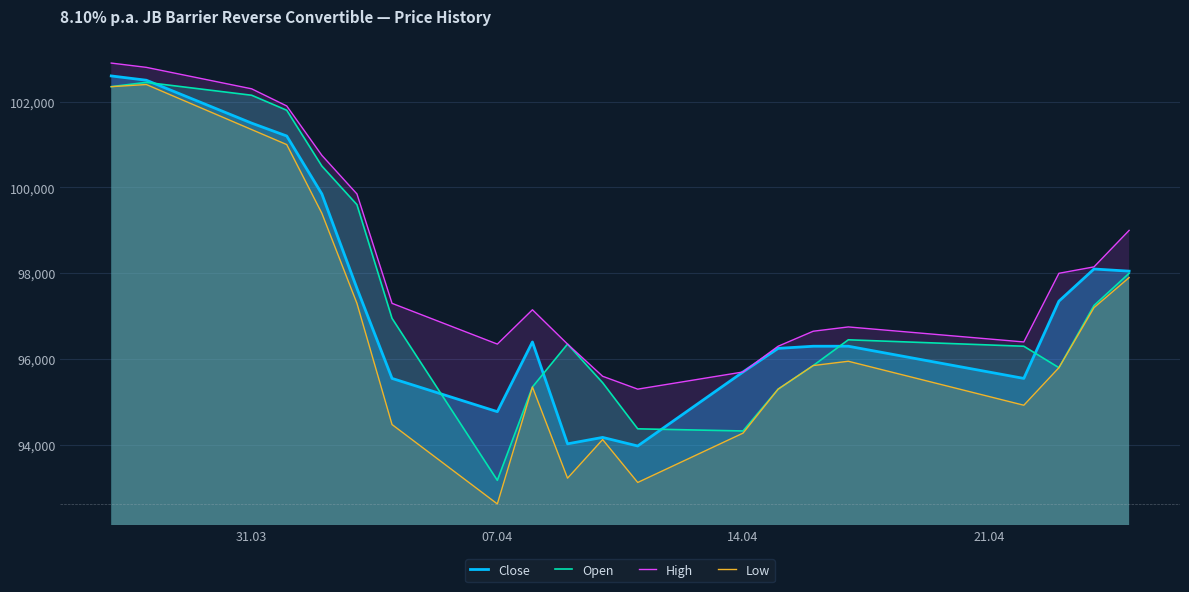

What is the smallest value displayed?

92625